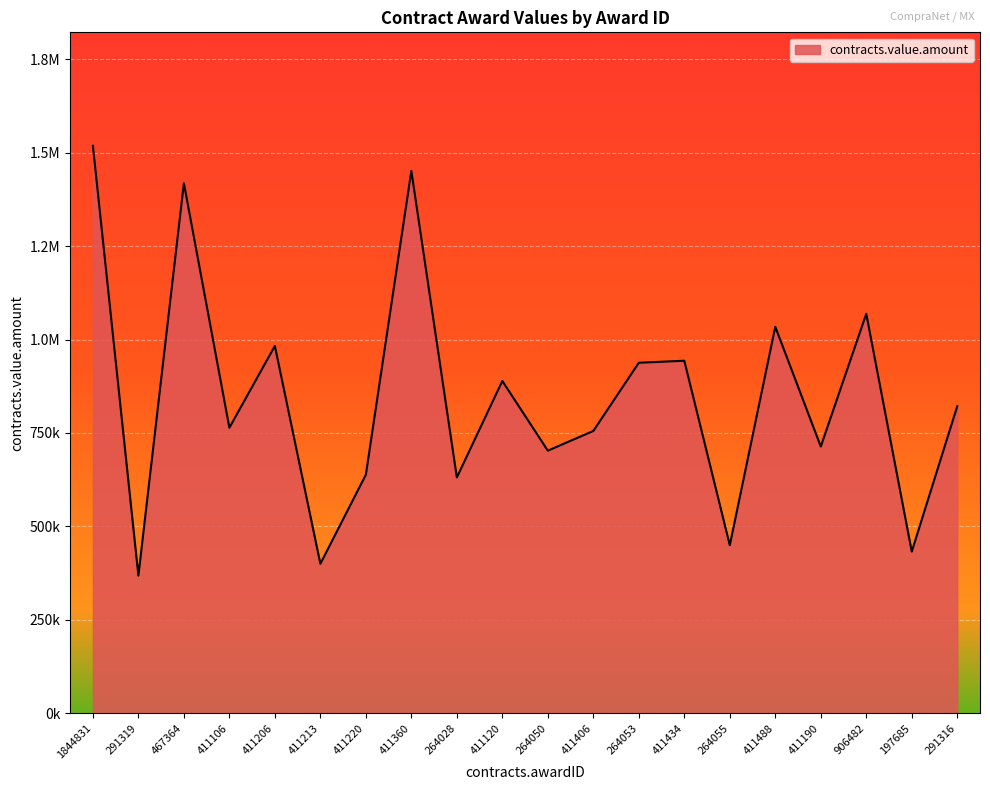

Is this an area chart (filled region under the line)?

Yes